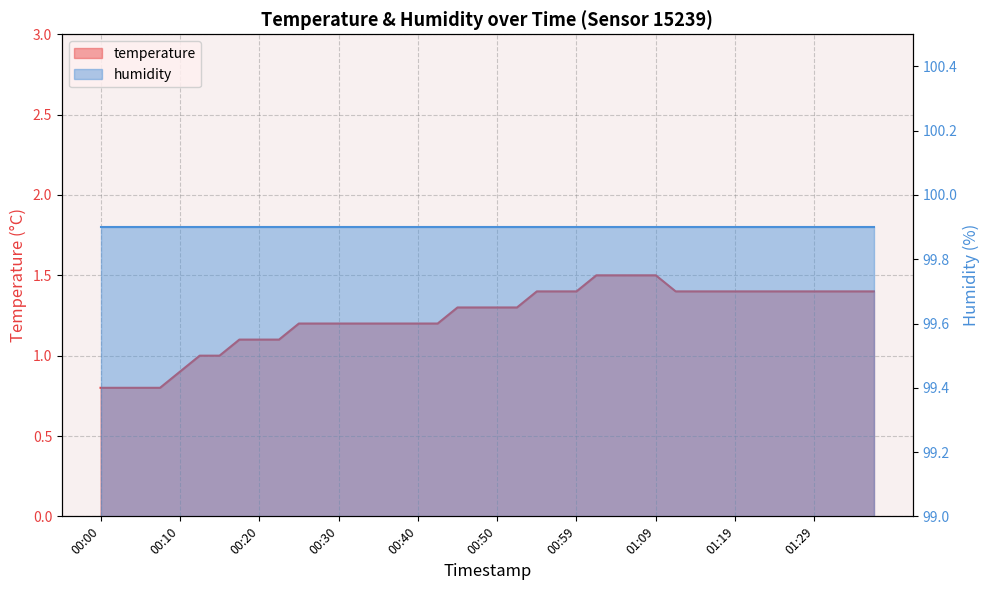

At which label is the value closest to 1?

00:13